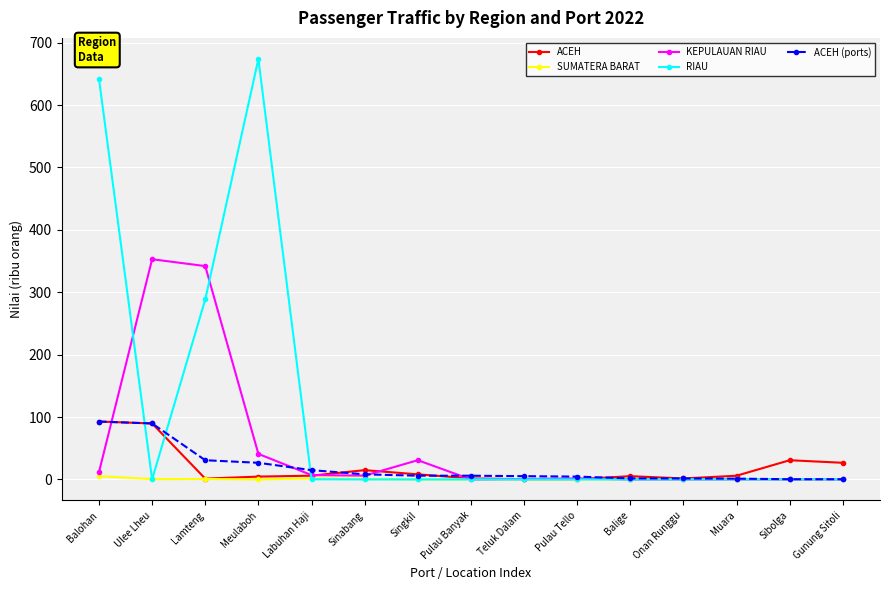

In KEPULAUAN RIAU, how many points are higher than both neighbors (excluding endpoints)?

3